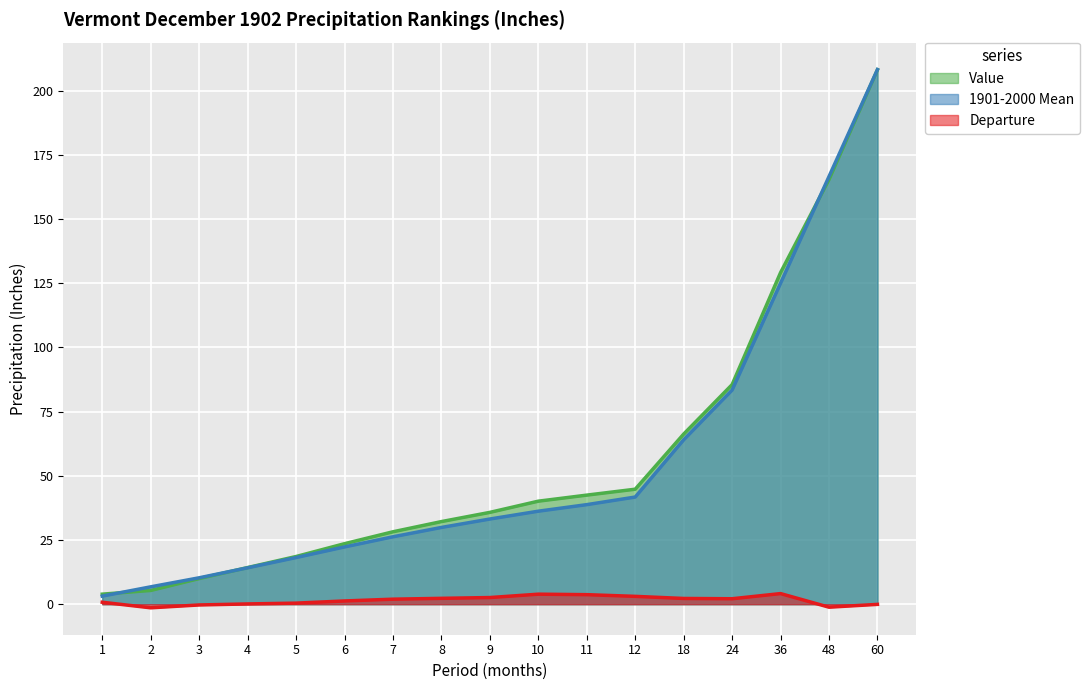

List the series in order of their peak value, highest first.

1901-2000 Mean, Value, Departure